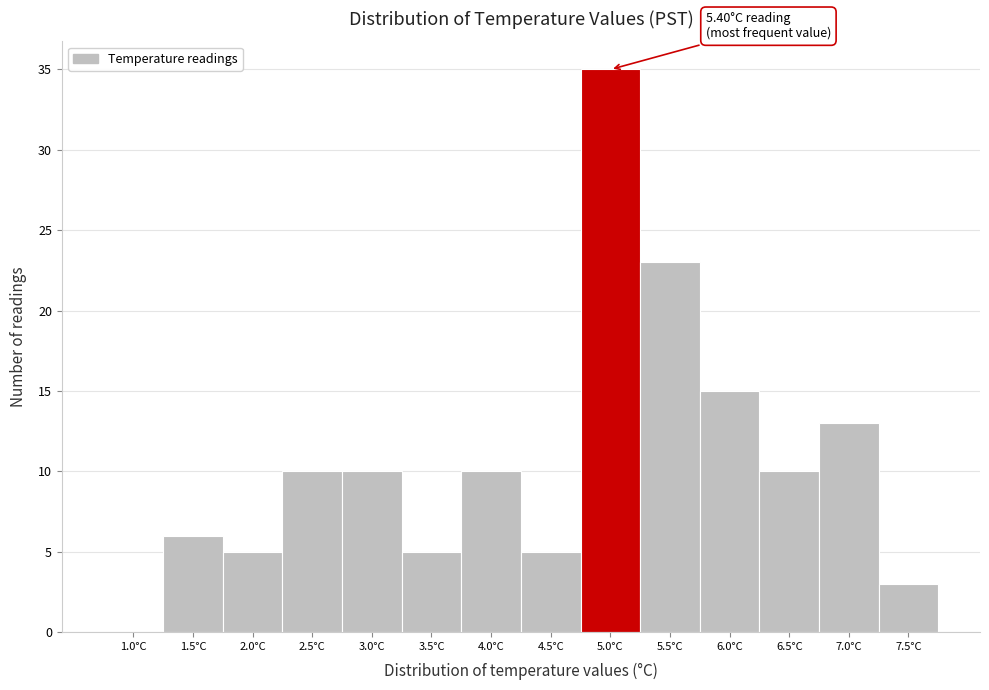

Reading left to right, list all the values displayed in this chart.

1.0°C=0	1.5°C=6	2.0°C=5	2.5°C=10	3.0°C=10	3.5°C=5	4.0°C=10	4.5°C=5	5.0°C=35	5.5°C=23	6.0°C=15	6.5°C=10	7.0°C=13	7.5°C=3